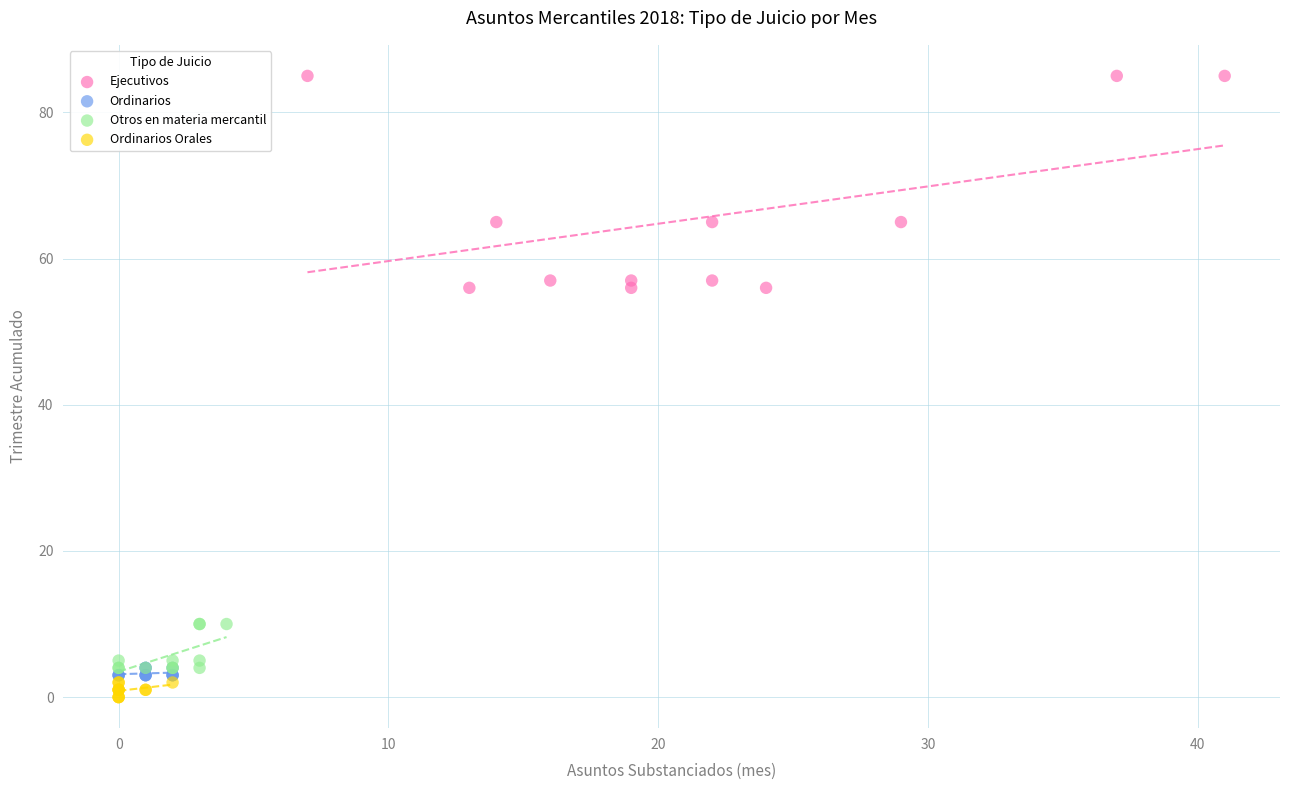

What are all the series names shown in the legend?

Ejecutivos, Ordinarios, Otros en materia mercantil, Ordinarios Orales